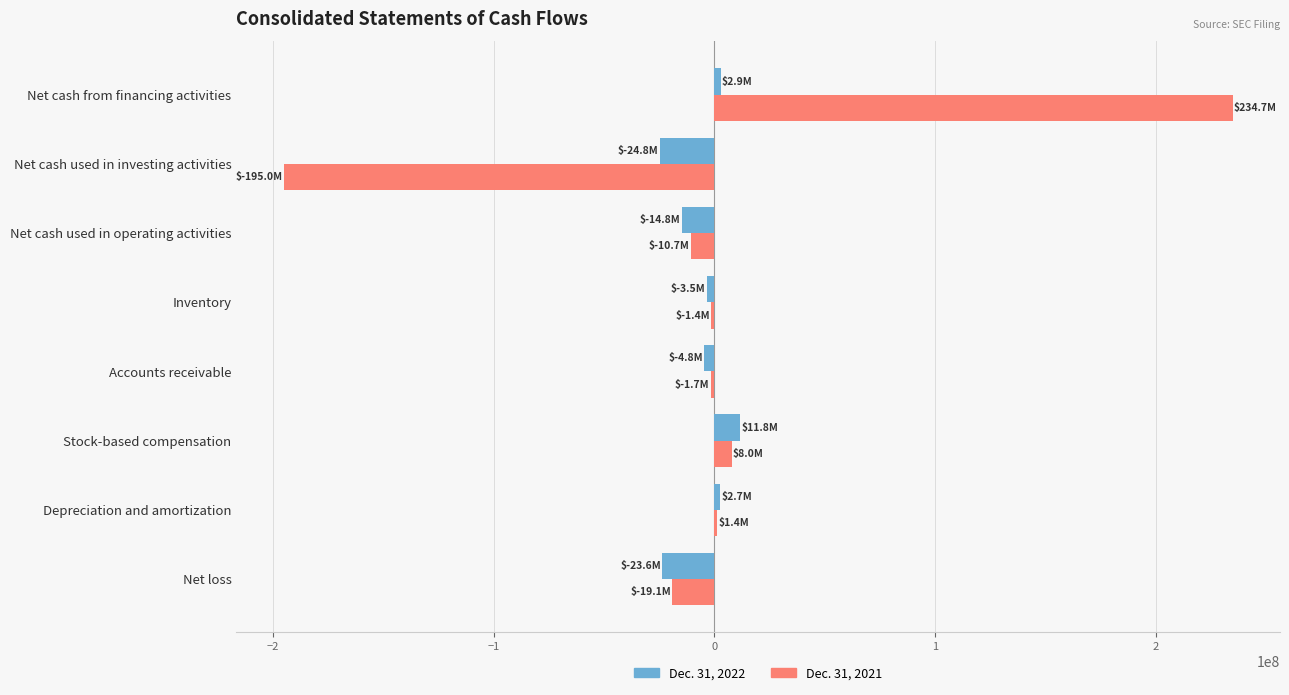

True or false: Dec. 31, 2022 has a value of -39008366 at Net cash used in investing activities.

False